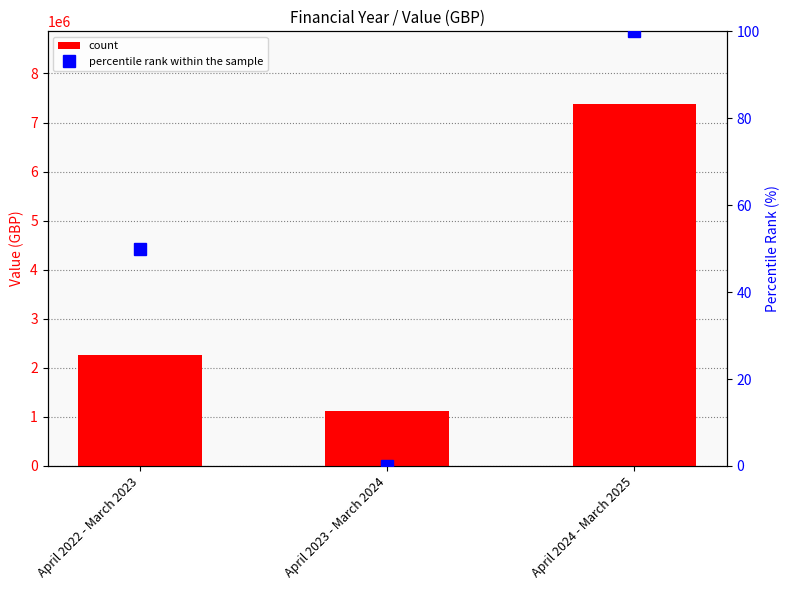

List the series in order of their peak value, lowest first.

percentile rank within the sample, count